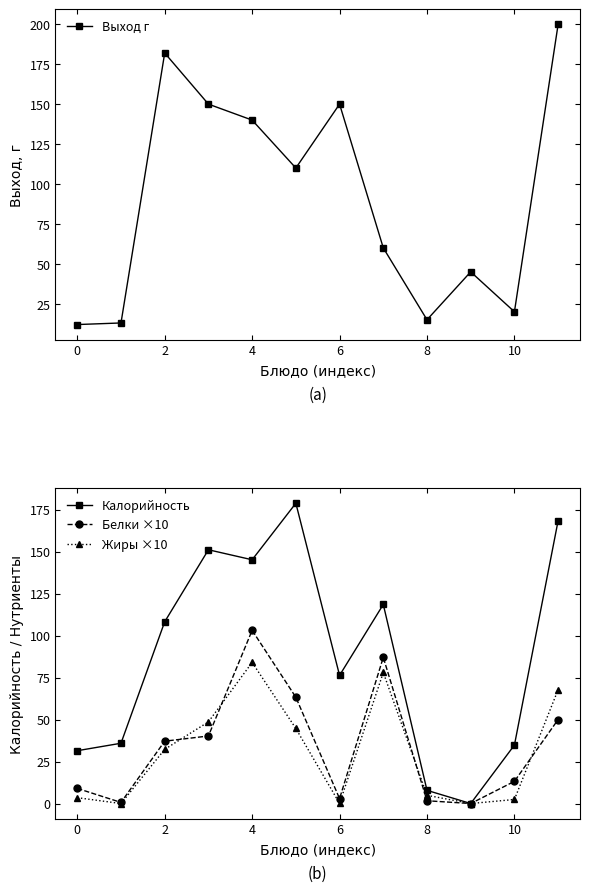

How many data points does each series have?

12